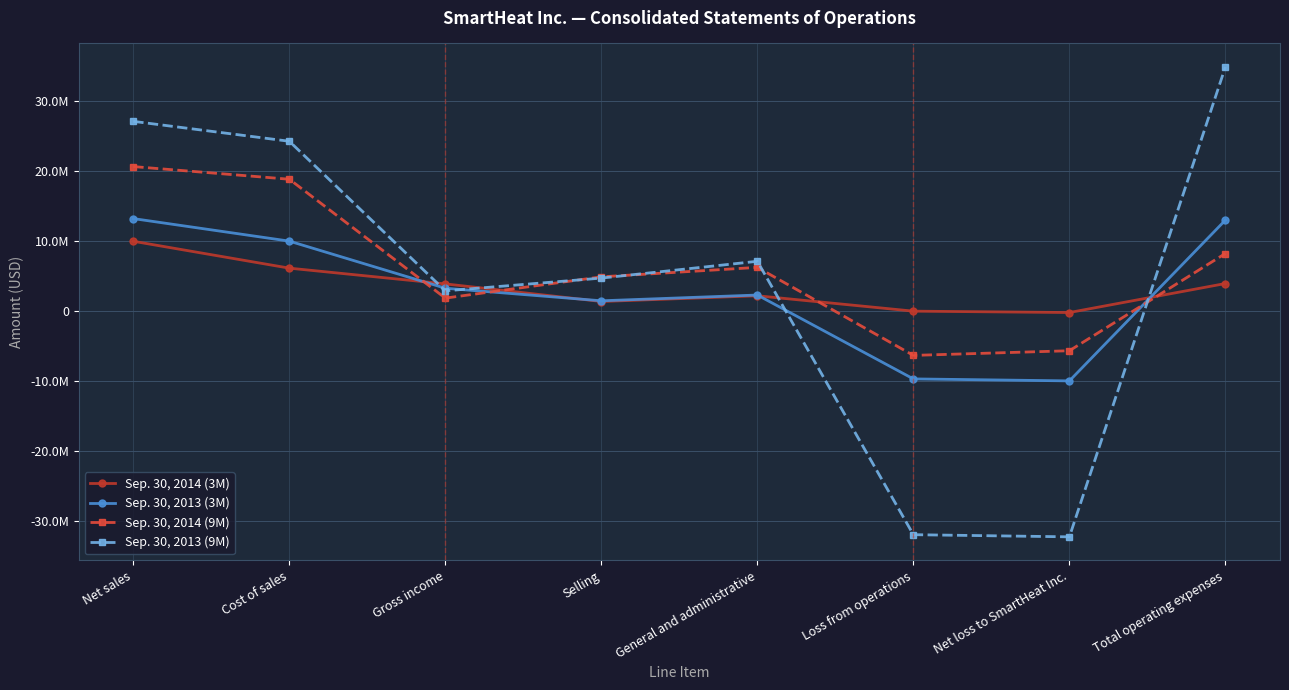

How many values in Sep. 30, 2013 (9M) are below zero?

2